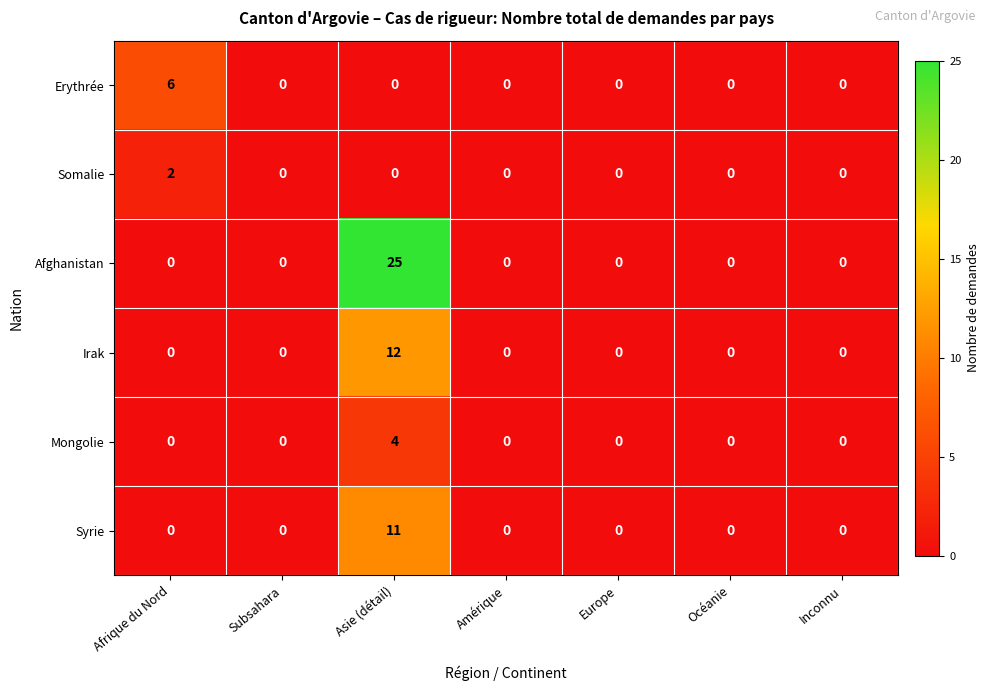

What is the sum of all Irak values?

12